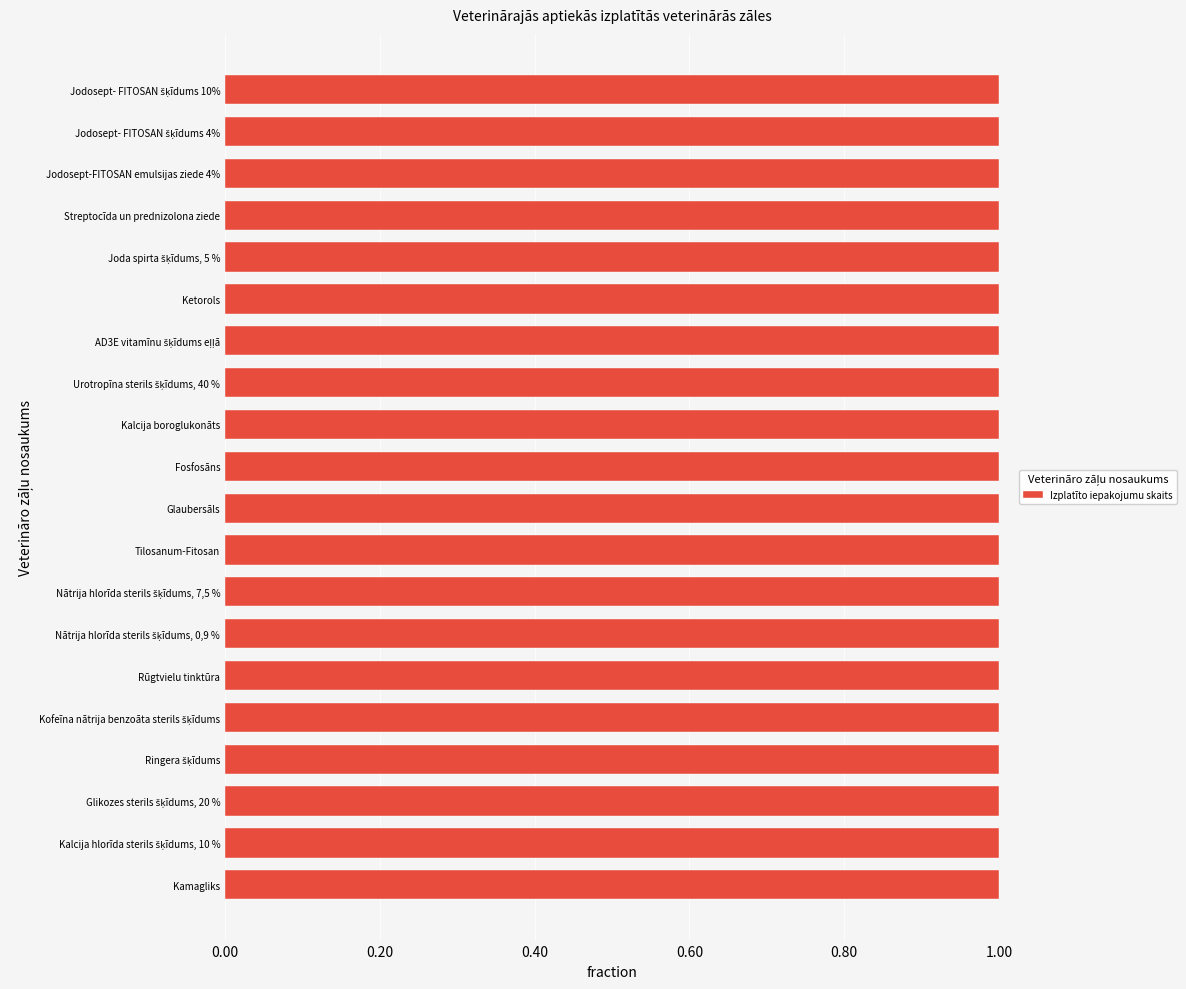

The value at Fosfosāns is 92. True or false?

False